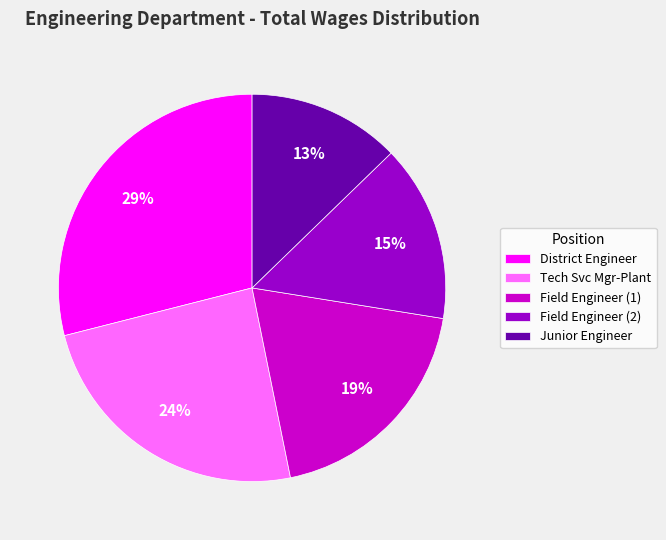

Combined, do Field Engineer (2) and Junior Engineer account for over 50%?

No